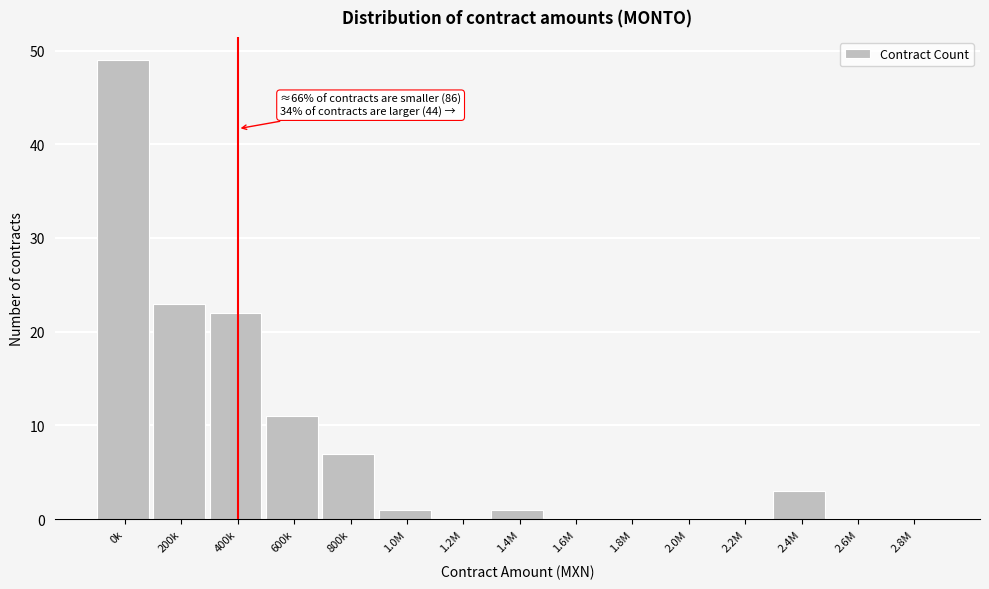

Between 2.0M and 600k, which is larger?

600k